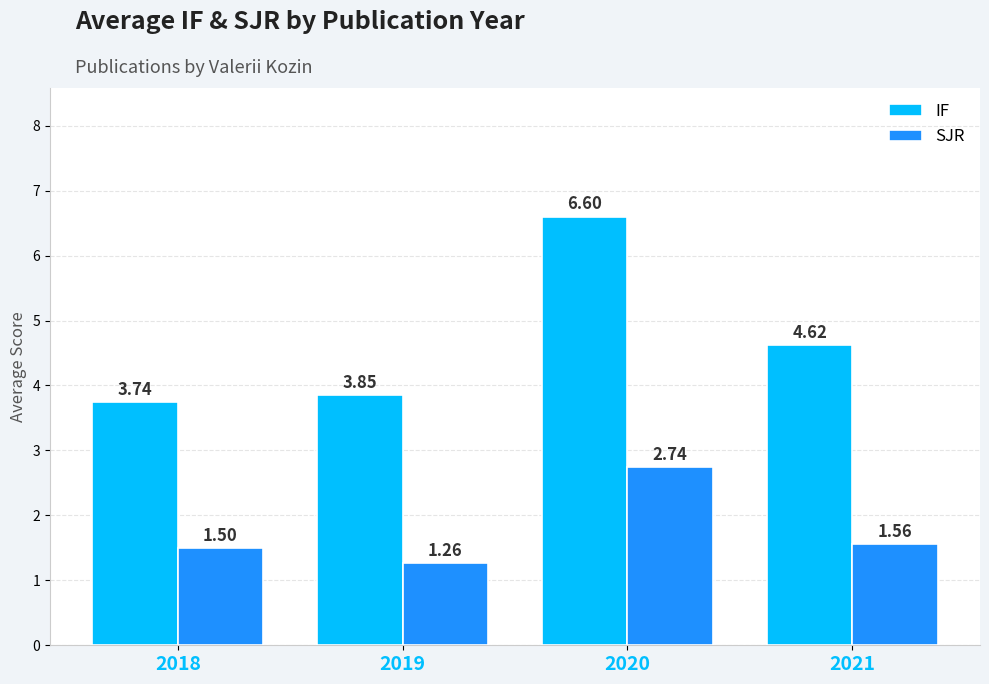

Rank the series by their average value, from lowest to highest.

SJR, IF